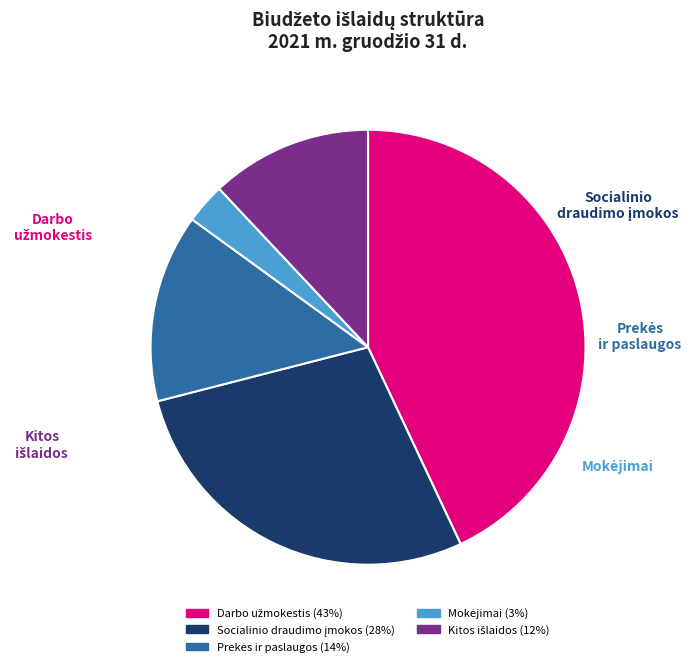

Does any single category account for the majority?

No